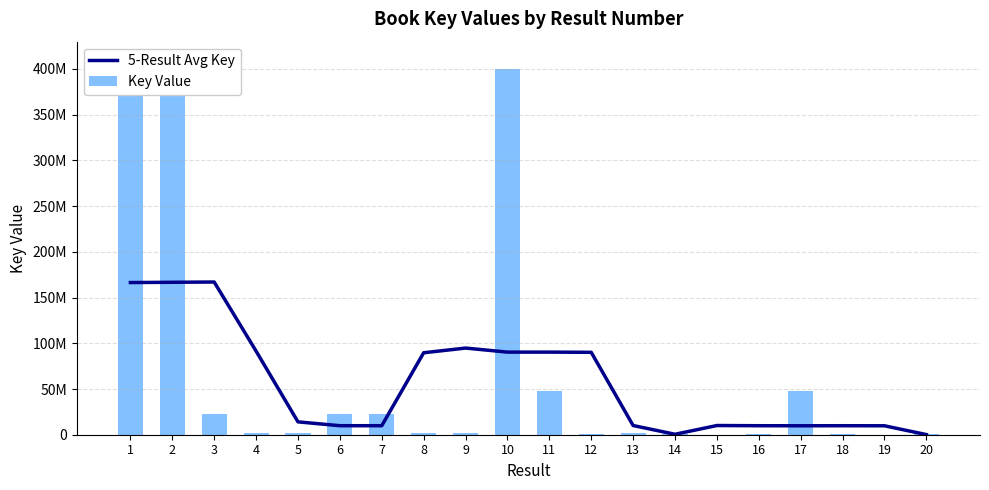

Rank the series by their maximum value, from lowest to highest.

5-Result Avg Key, Key Value